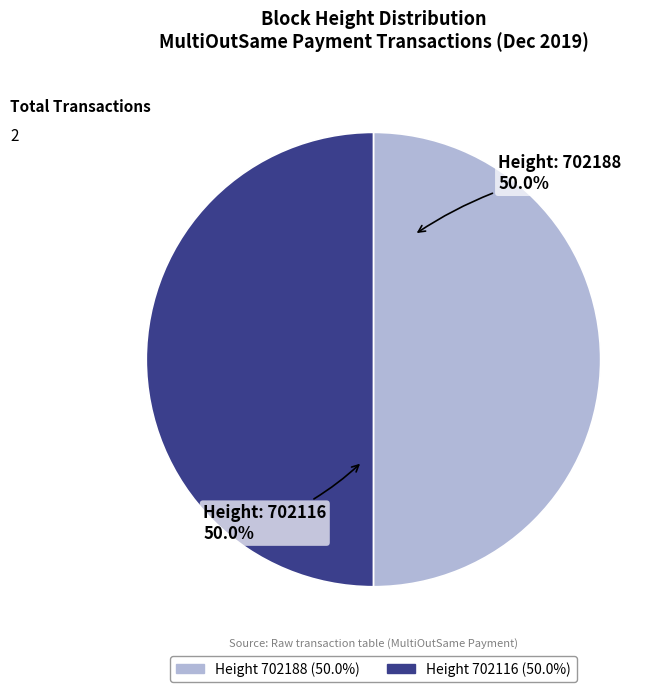

Which slice is the smallest?

702116